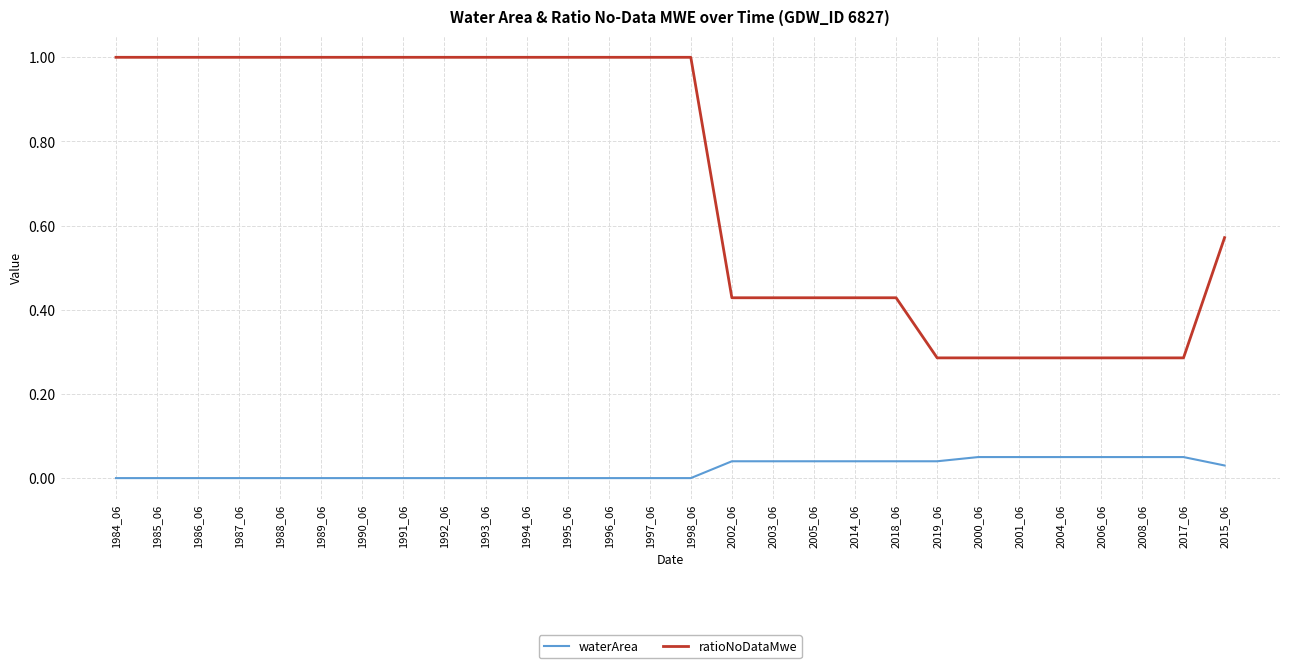

List the series in order of their peak value, highest first.

ratioNoDataMwe, waterArea